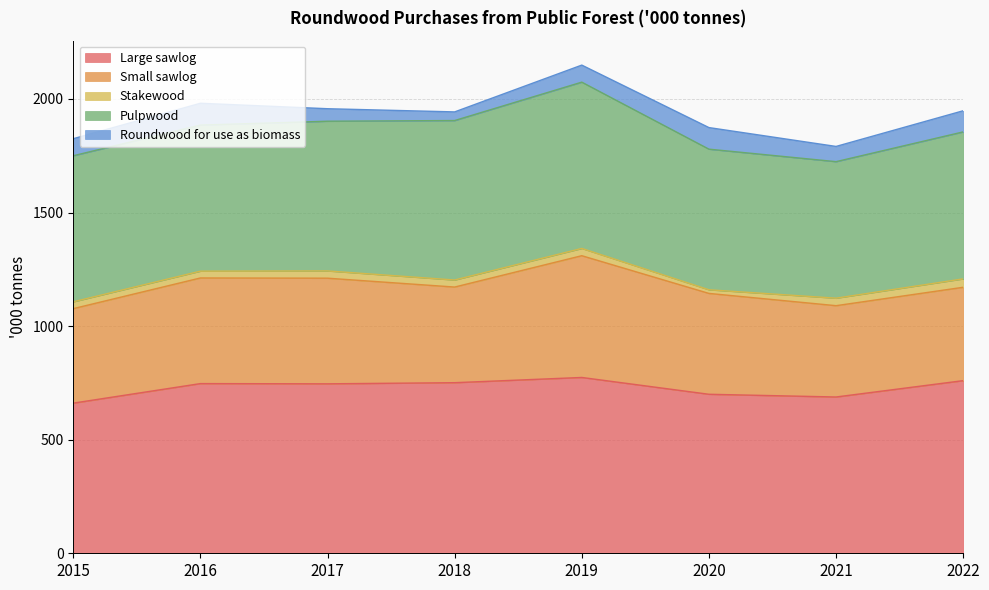

True or false: Pulpwood and Small sawlog cross at least once.

False